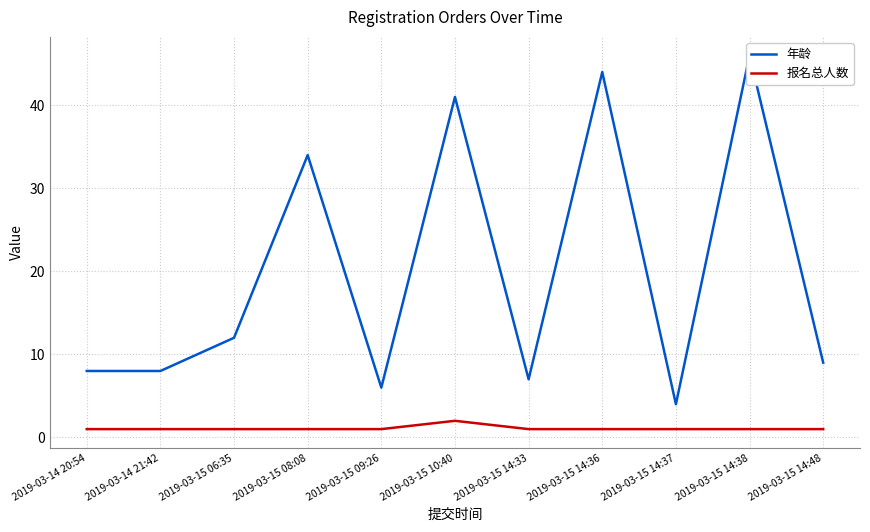

True or false: 年龄 and 报名总人数 intersect in this chart.

False